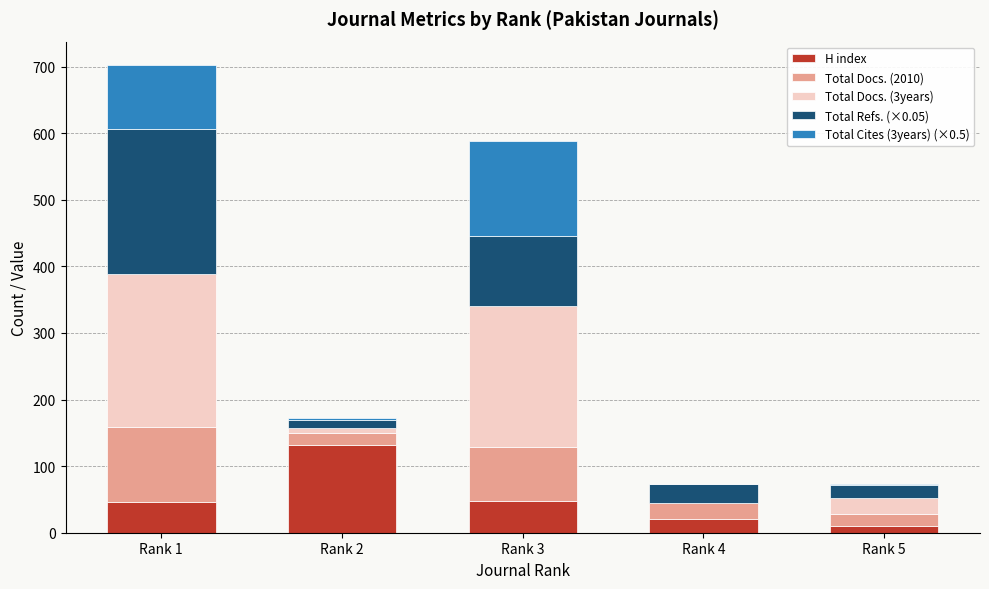

What is the maximum value for H index?

131.0